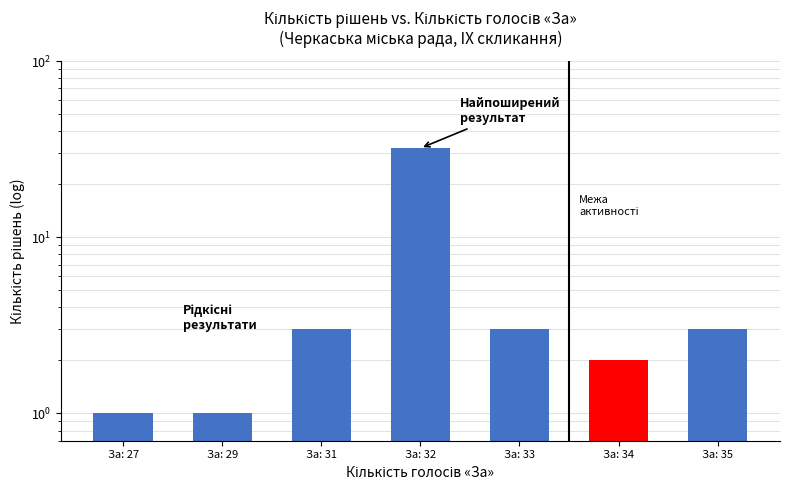

List the labels in order of value, largest first.

За: 32, За: 31, За: 33, За: 35, За: 34, За: 27, За: 29